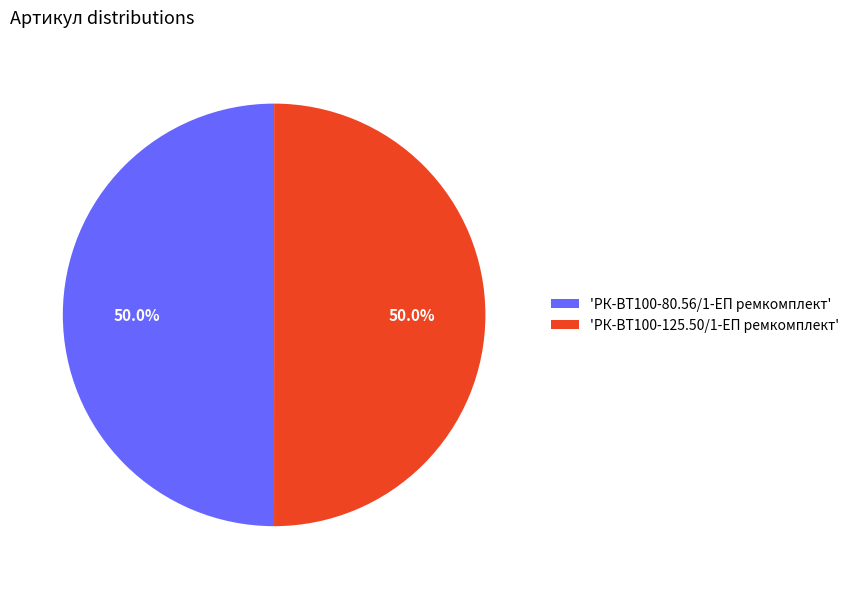

Approximately how many times larger is the value at 'РК-ВТ100-80.56/1-ЕП ремкомплект' compared to 'РК-ВТ100-125.50/1-ЕП ремкомплект'?

1.0